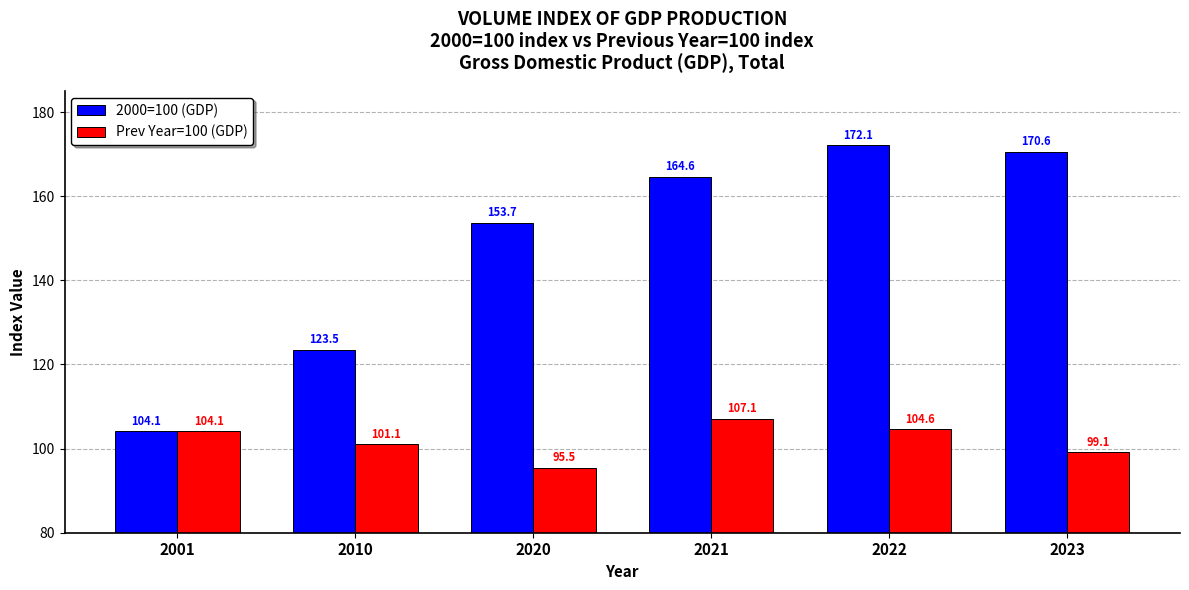

List the labels in order of 2000=100 (GDP) value, largest first.

2022, 2023, 2021, 2020, 2010, 2001